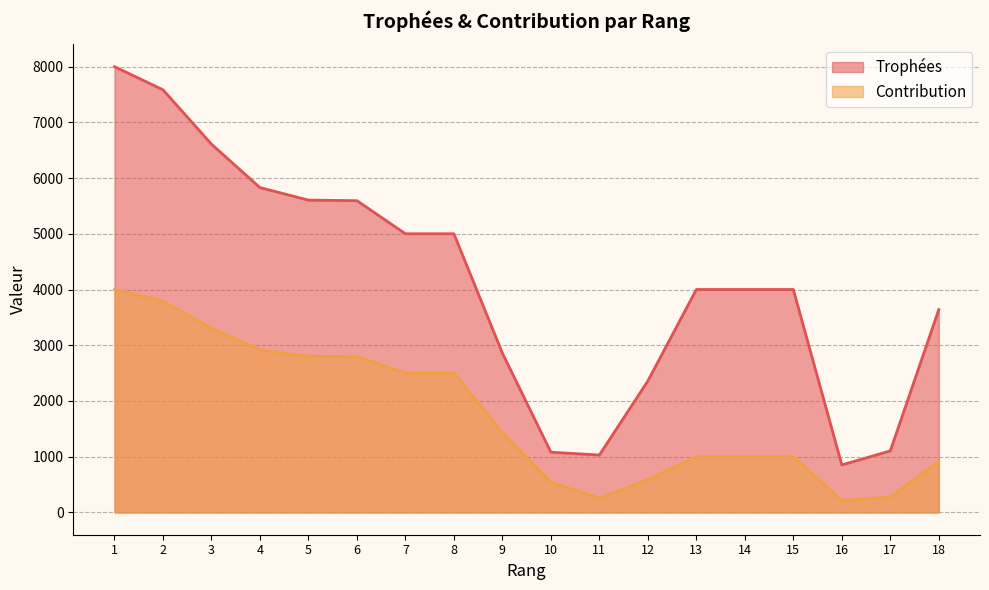

What is the difference between the second highest and second lowest values in the Contribution series?

3535